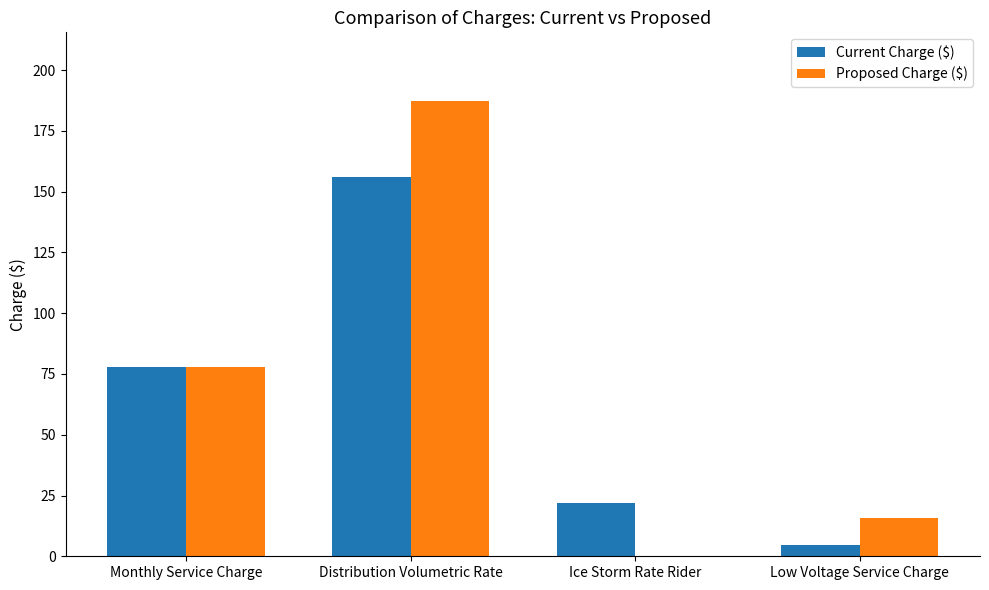

How many groups of bars are there?

4